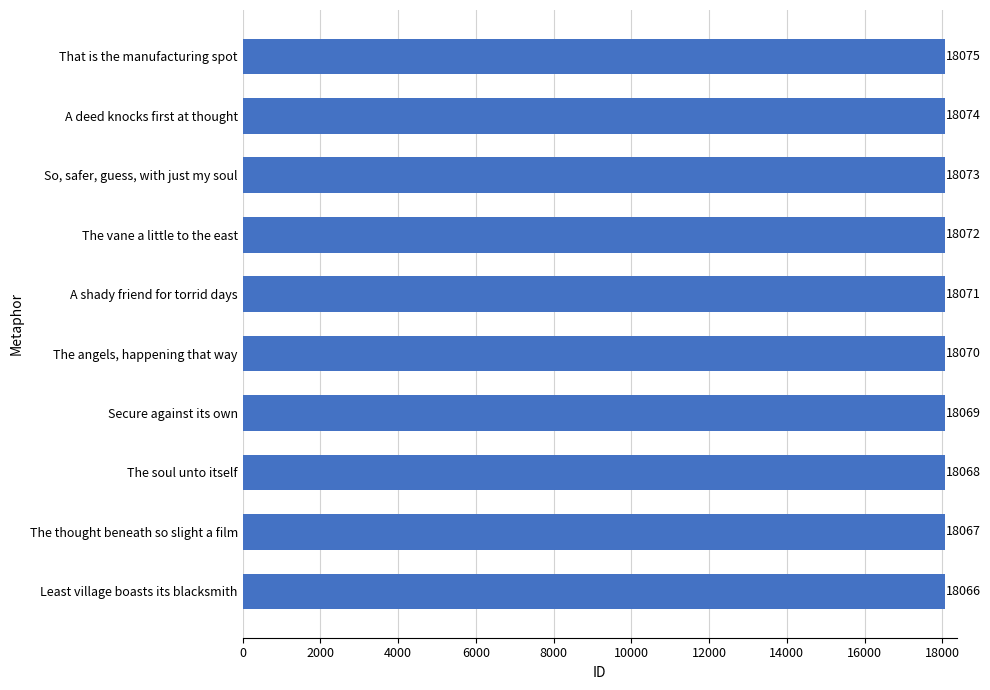

What is the sum of all values?

180705